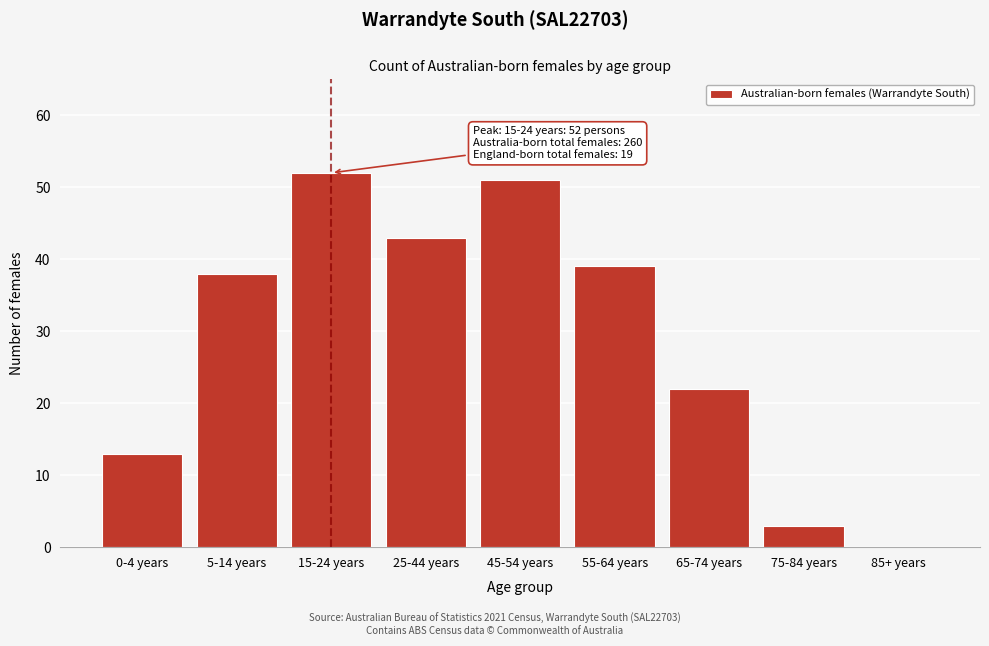

Reading left to right, transcribe all the data shown in this chart.

0-4 years=13	5-14 years=38	15-24 years=52	25-44 years=43	45-54 years=51	55-64 years=39	65-74 years=22	75-84 years=3	85+ years=0